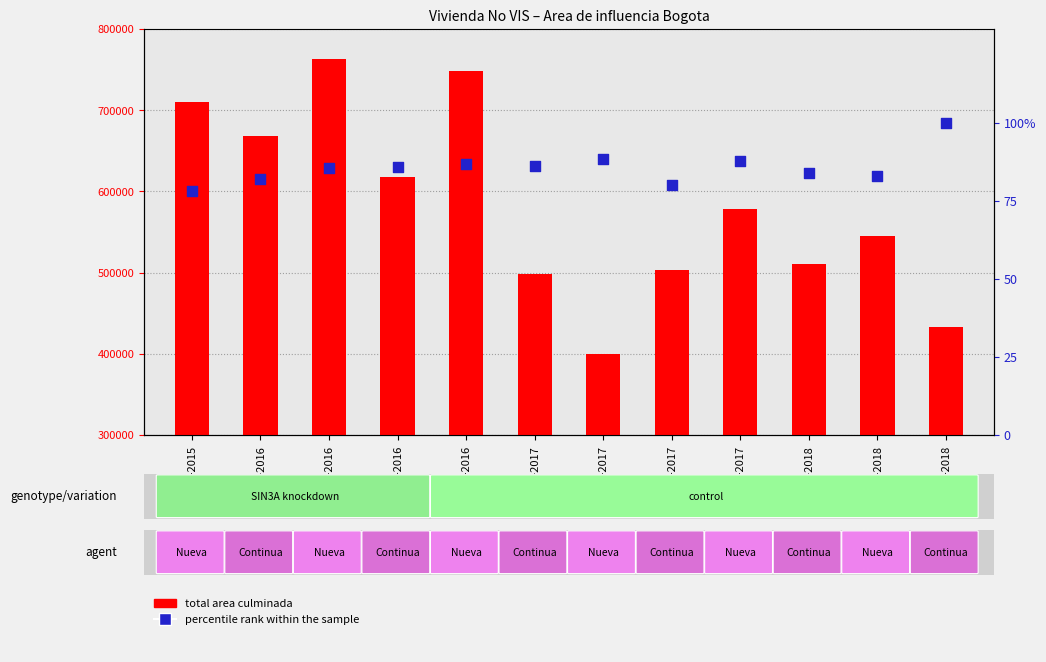

At which category is the sum across all series the highest?

II-2016